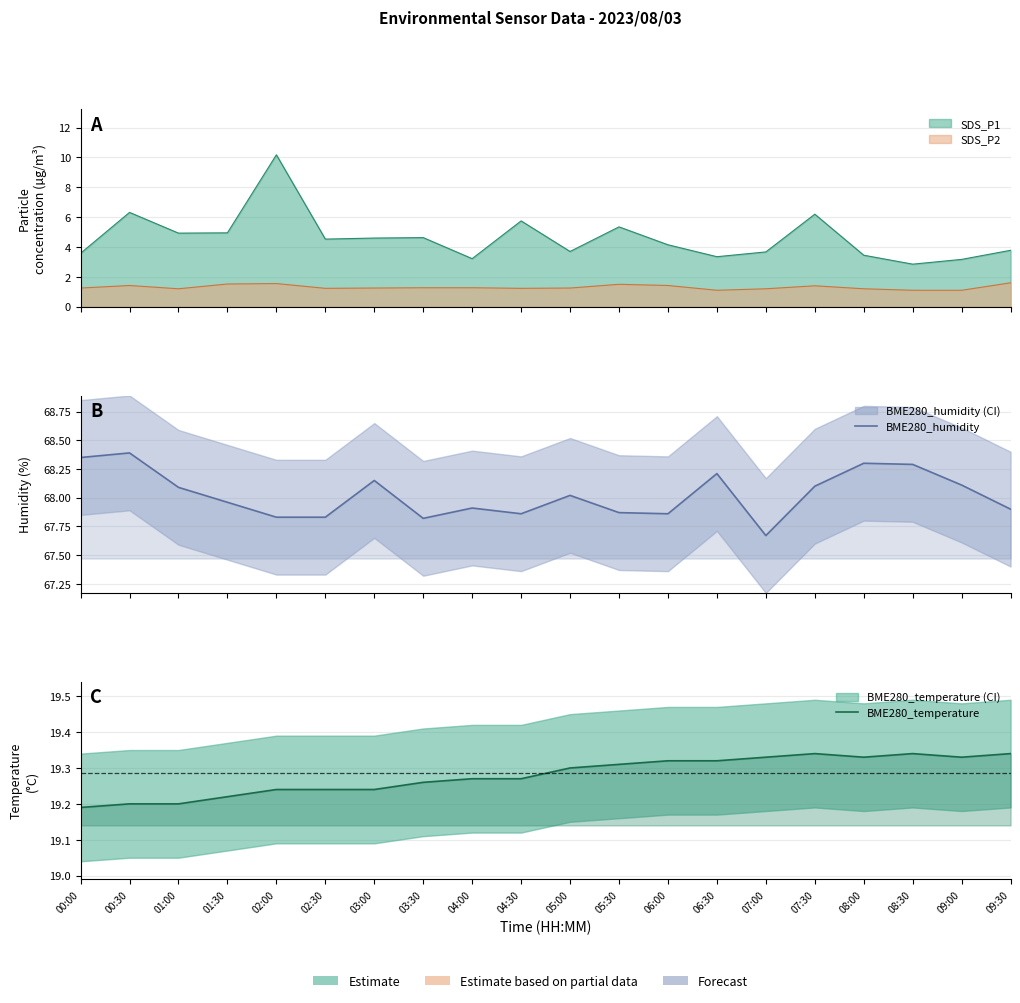

At which label does BME280_humidity first exceed 68?

00:00